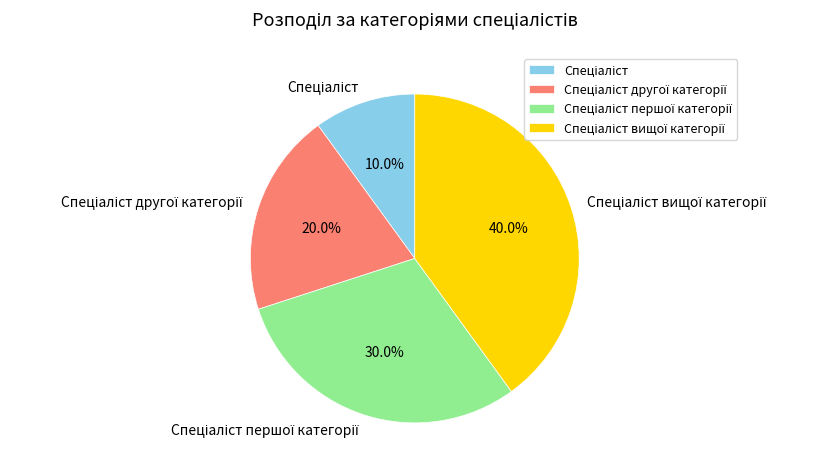

Does any single category account for the majority?

No